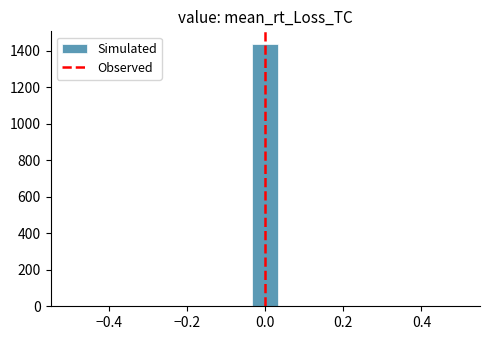

Around what value on the x-axis is the tallest bar? Give the approximate position of its centre, as read against the axis.

0.00